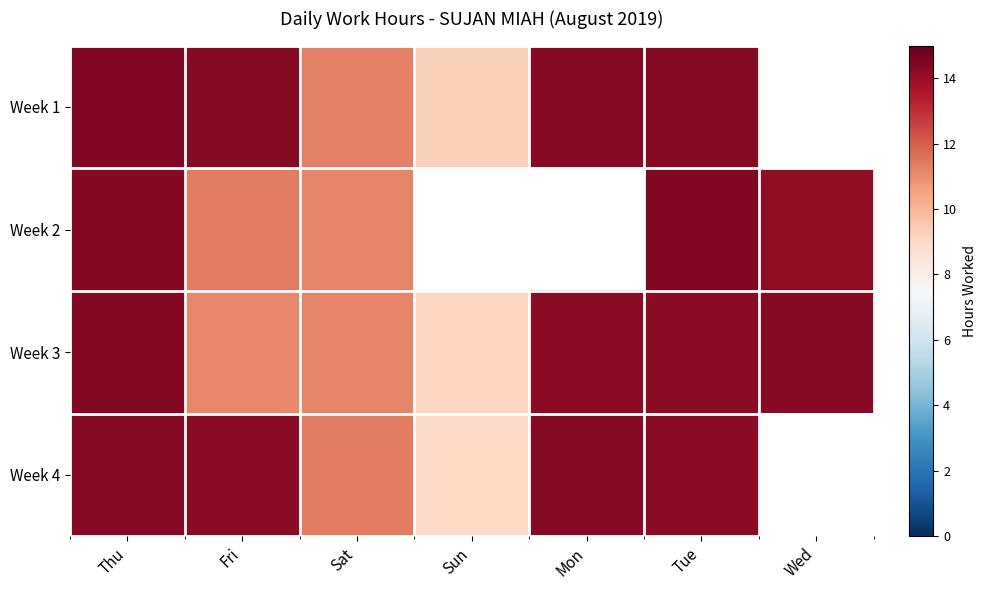

What is the spread (max minus min) of values at Sat?

0.2